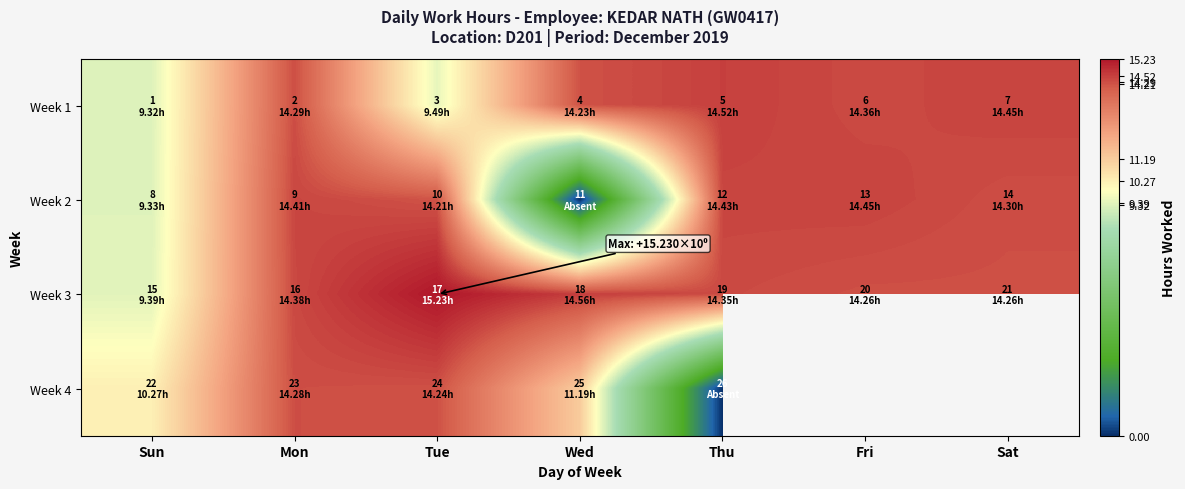

At how many categories does at least one series exceed 9?

7